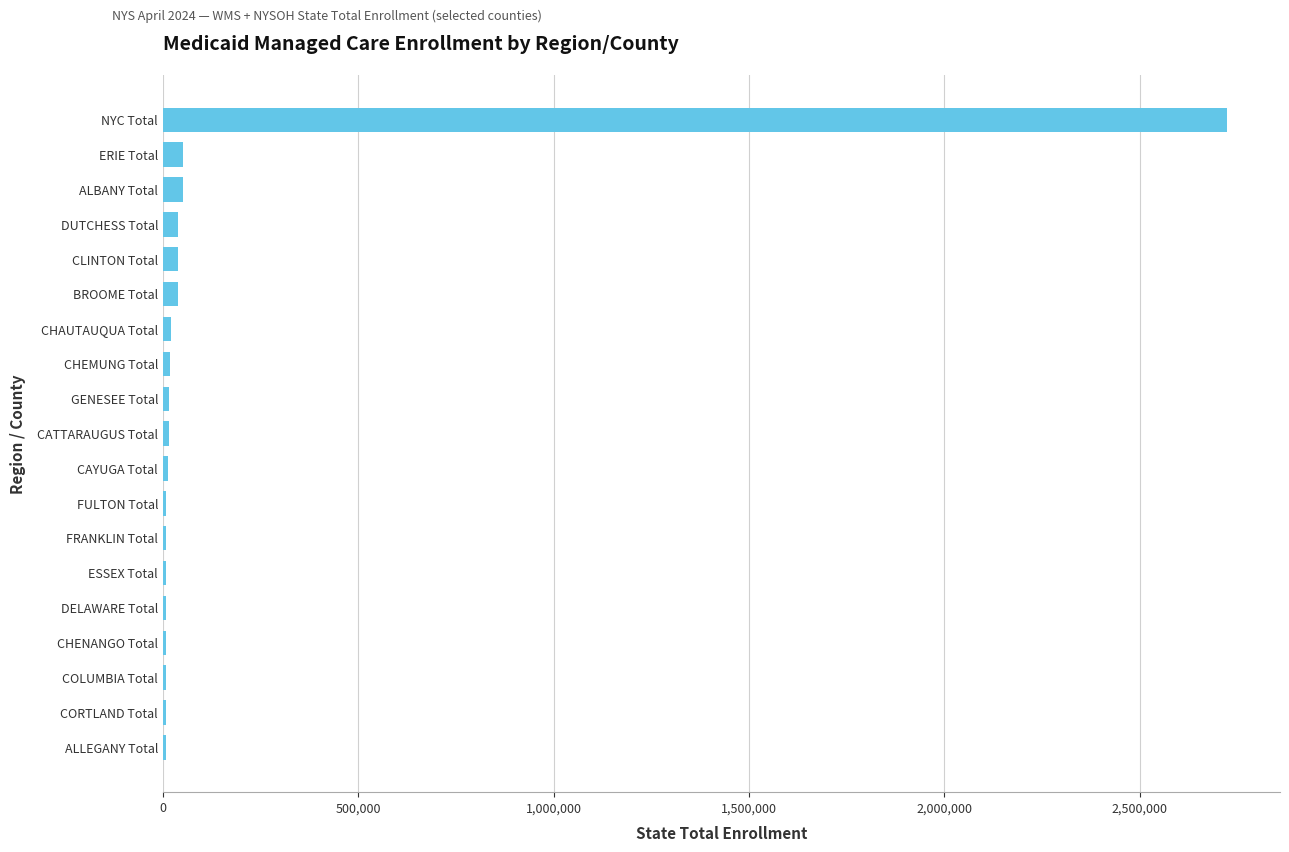

Which label corresponds to the largest value in the chart?

NYC Total